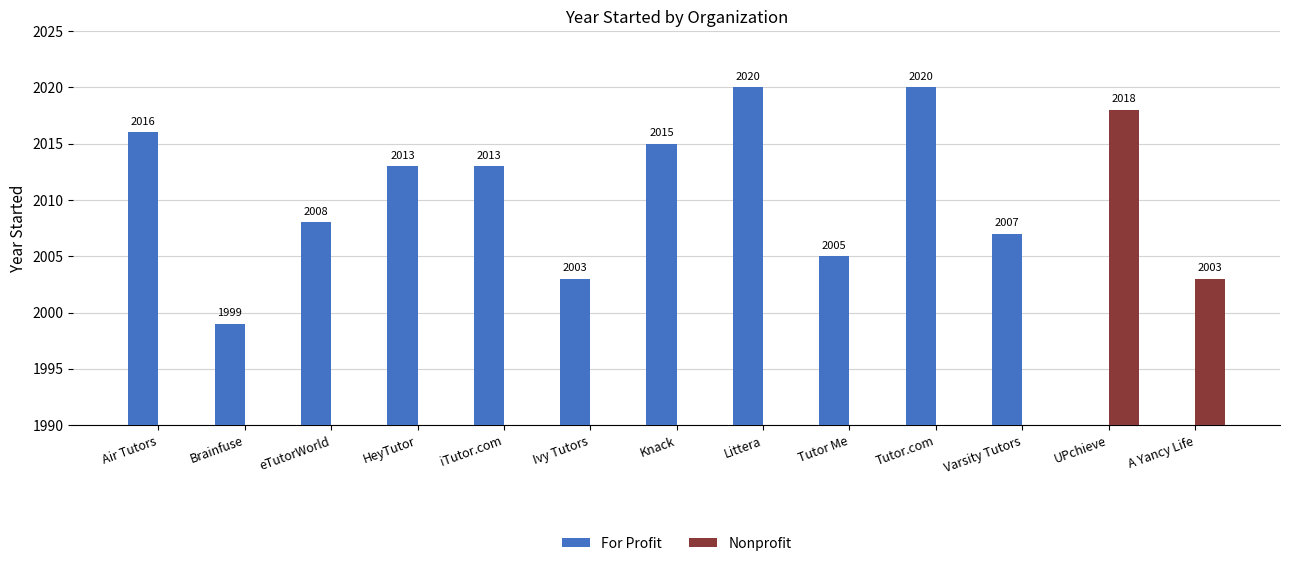

Rank the series by their maximum value, from lowest to highest.

Nonprofit, For Profit